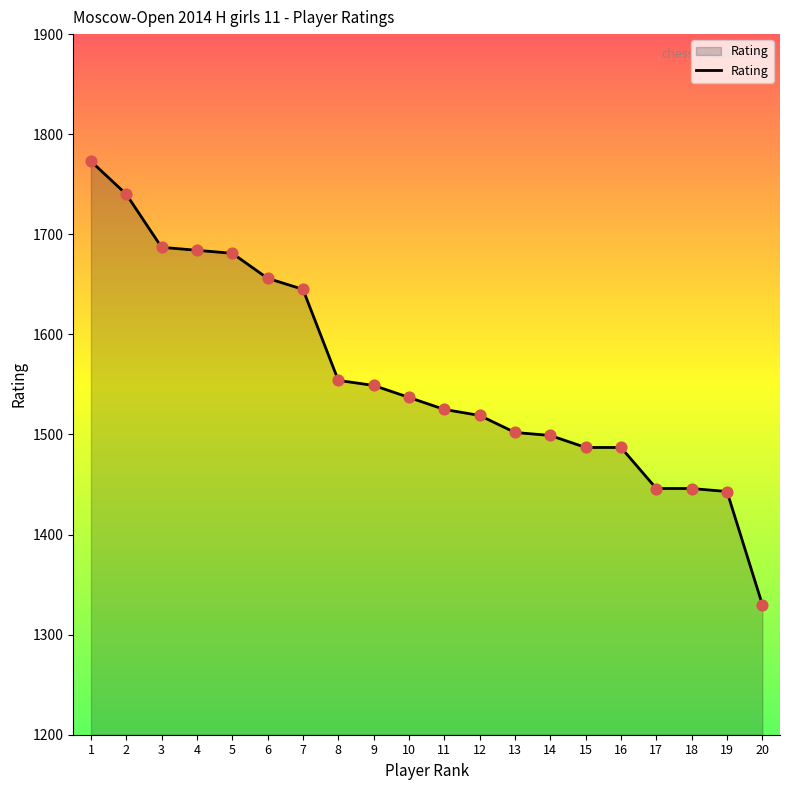

Approximately how many times larger is the value at 20 compared to 3?

0.8